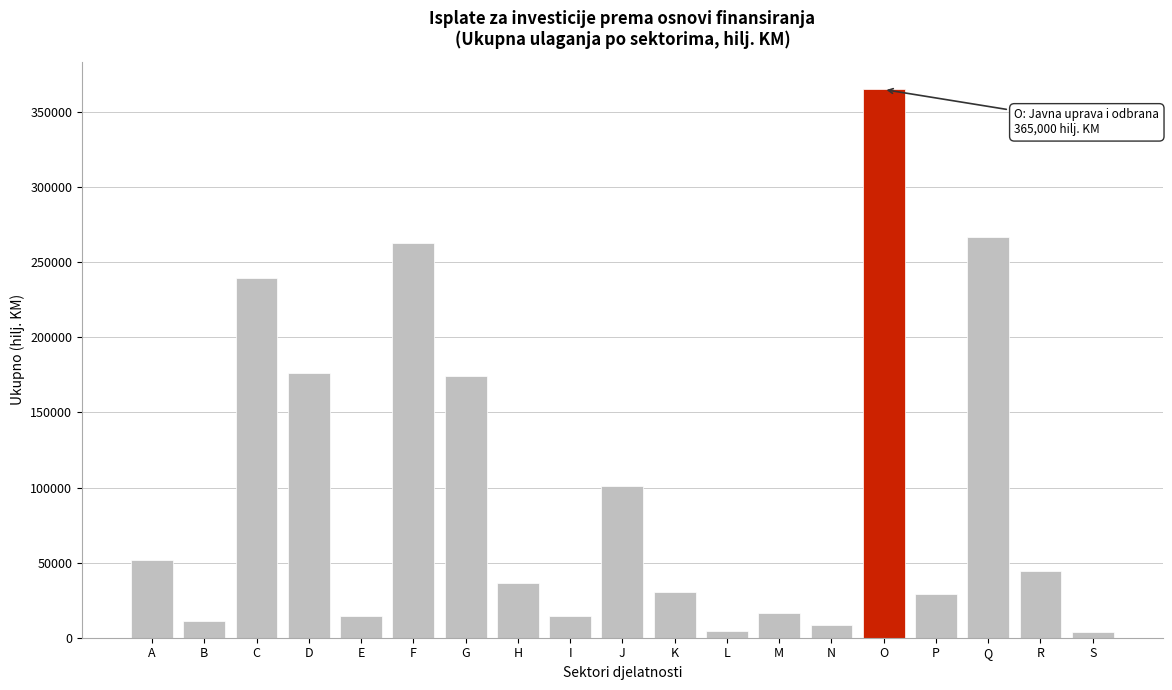

Is it true that the value at F is 263110?

True